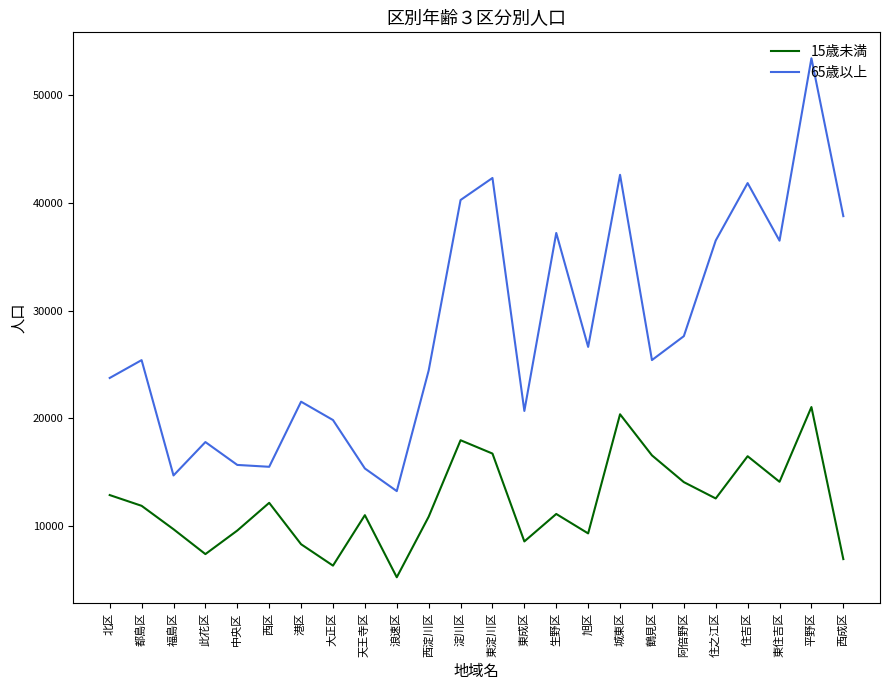

True or false: 15歳未満 and 65歳以上 cross at least once.

False